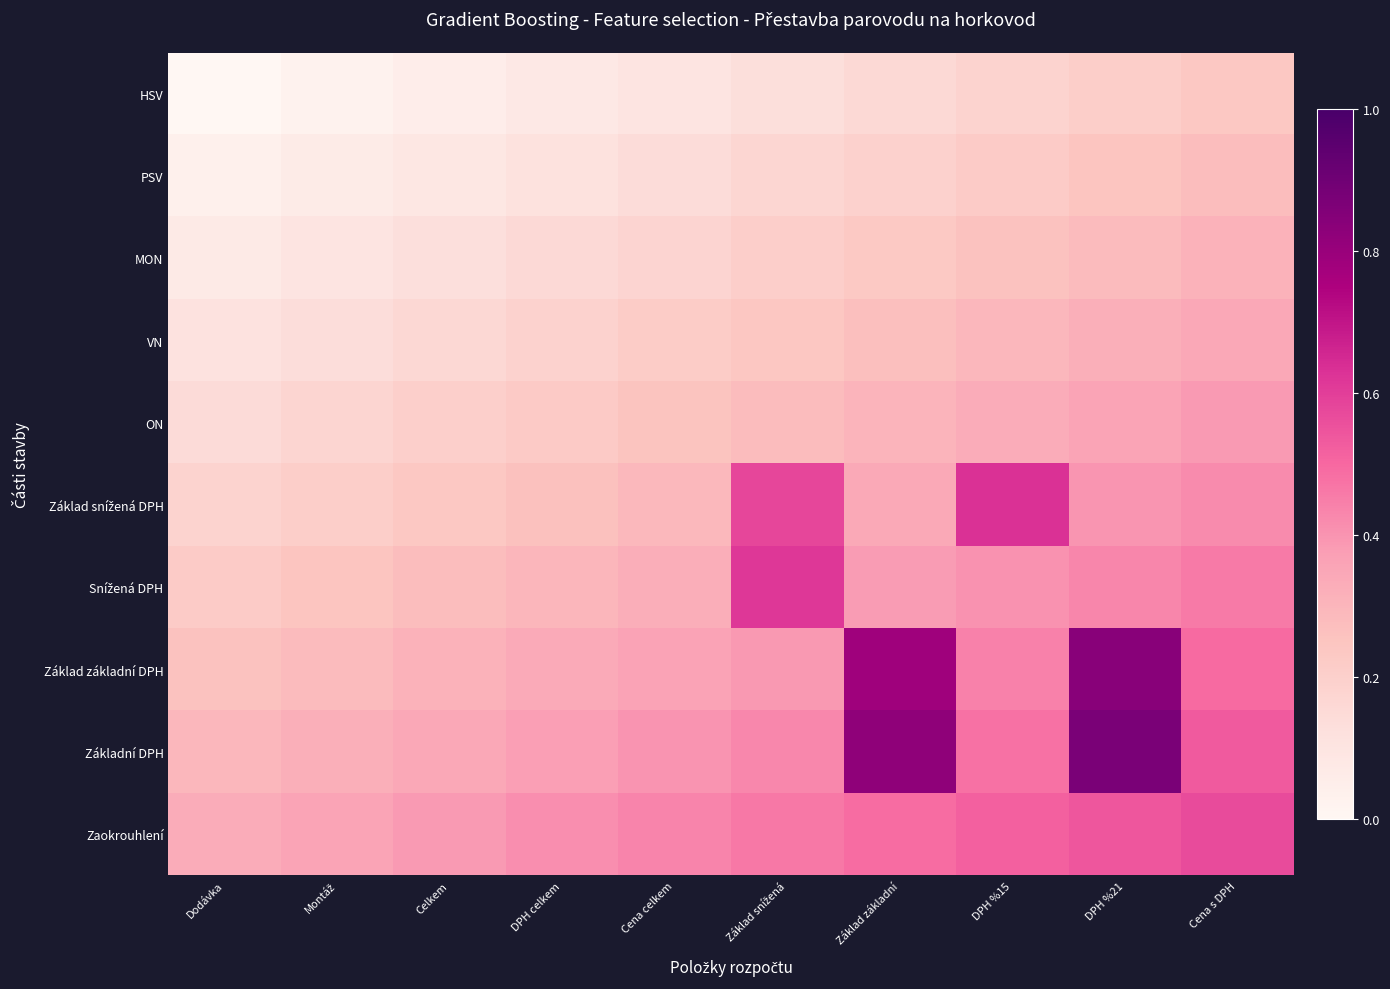

Which series has the largest total across all categories?

Základní DPH